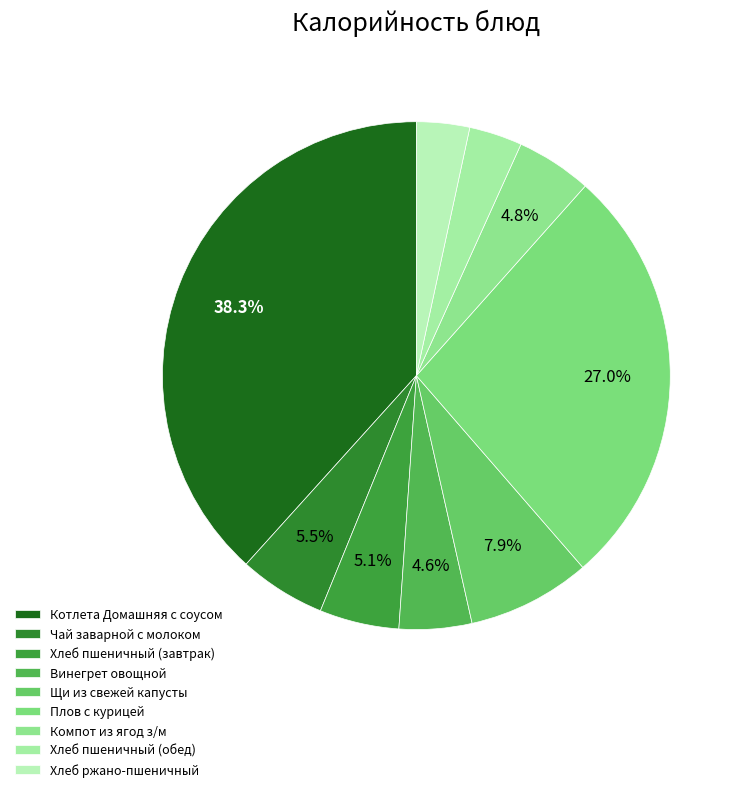

Between Хлеб ржано-пшеничный and Хлеб пшеничный (обед), which is larger?

Хлеб ржано-пшеничный